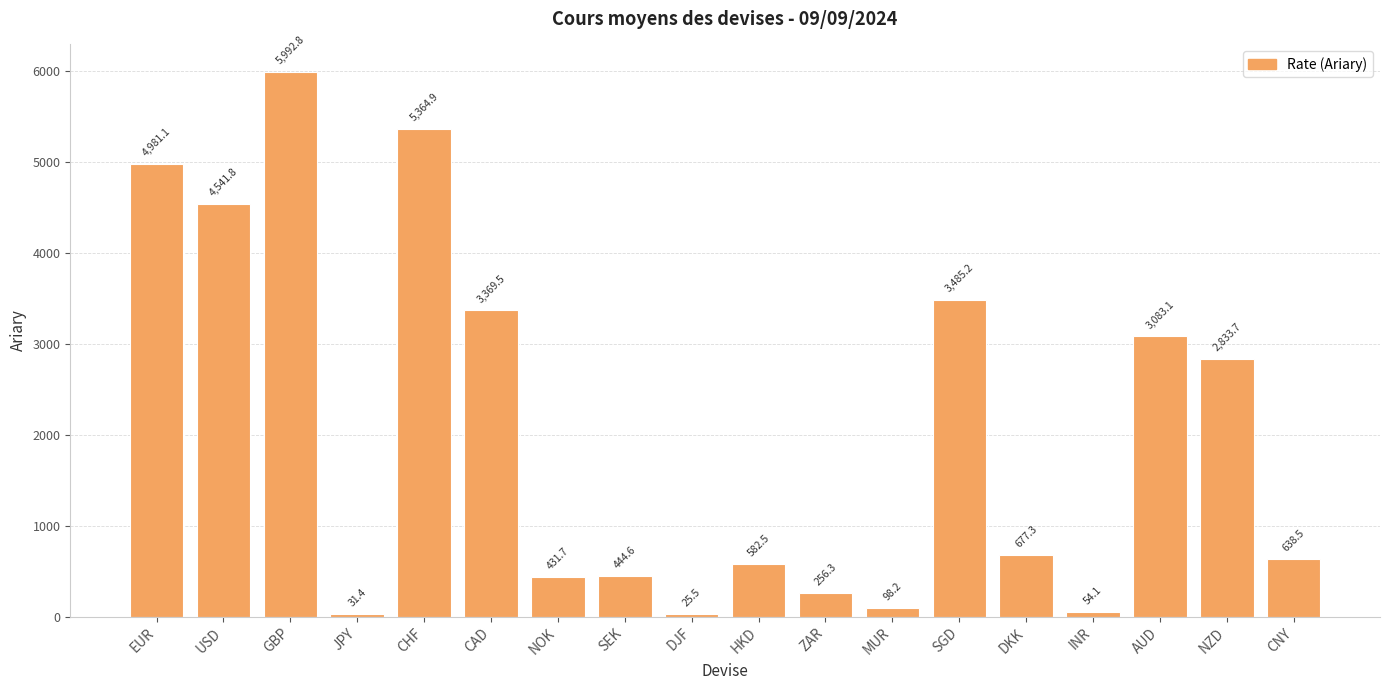

What is the value of the 14th bar from the left?

677.3